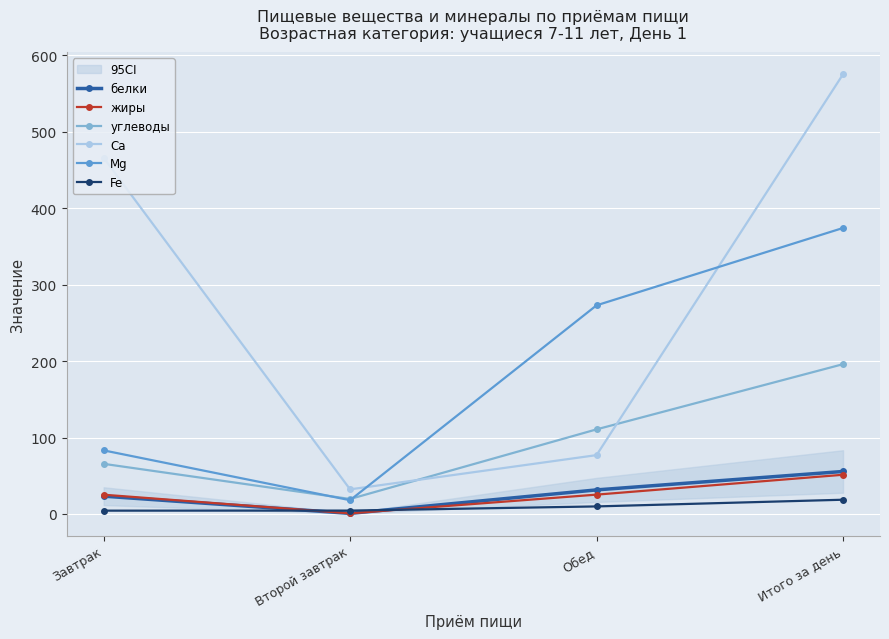

What is the total value across all series at Обед?

527.4